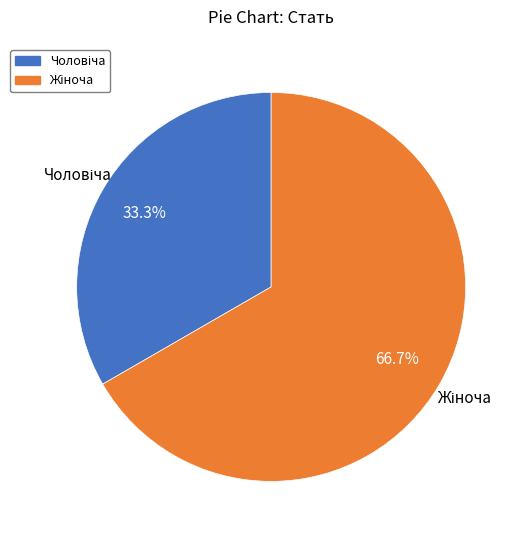

Does any single category account for the majority?

Yes